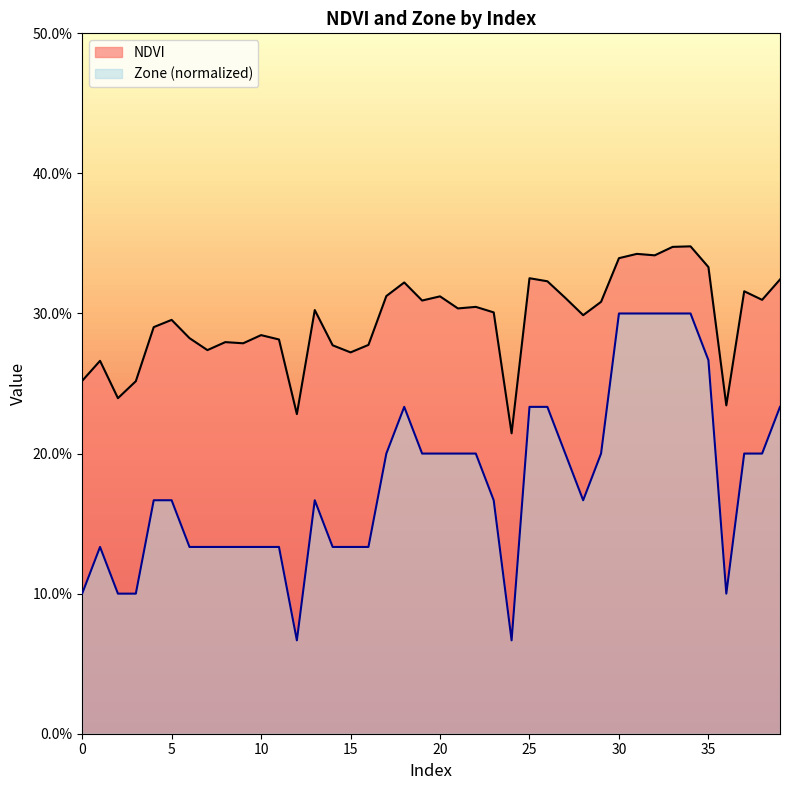

Reading right to left, list all the values displayed in this chart.

NDVI: 39=0.3	38=0.3	37=0.3	36=0.2	35=0.3	34=0.3	33=0.3	32=0.3	31=0.3	30=0.3	29=0.3	28=0.3	27=0.3	26=0.3	25=0.3	24=0.2	23=0.3	22=0.3	21=0.3	20=0.3	19=0.3	18=0.3	17=0.3	16=0.3	15=0.3	14=0.3	13=0.3	12=0.2	11=0.3	10=0.3	9=0.3	8=0.3	7=0.3	6=0.3	5=0.3	4=0.3	3=0.3	2=0.2	1=0.3	0=0.3
Zone: 39=0.2	38=0.2	37=0.2	36=0.1	35=0.3	34=0.3	33=0.3	32=0.3	31=0.3	30=0.3	29=0.2	28=0.2	27=0.2	26=0.2	25=0.2	24=0.1	23=0.2	22=0.2	21=0.2	20=0.2	19=0.2	18=0.2	17=0.2	16=0.1	15=0.1	14=0.1	13=0.2	12=0.1	11=0.1	10=0.1	9=0.1	8=0.1	7=0.1	6=0.1	5=0.2	4=0.2	3=0.1	2=0.1	1=0.1	0=0.1